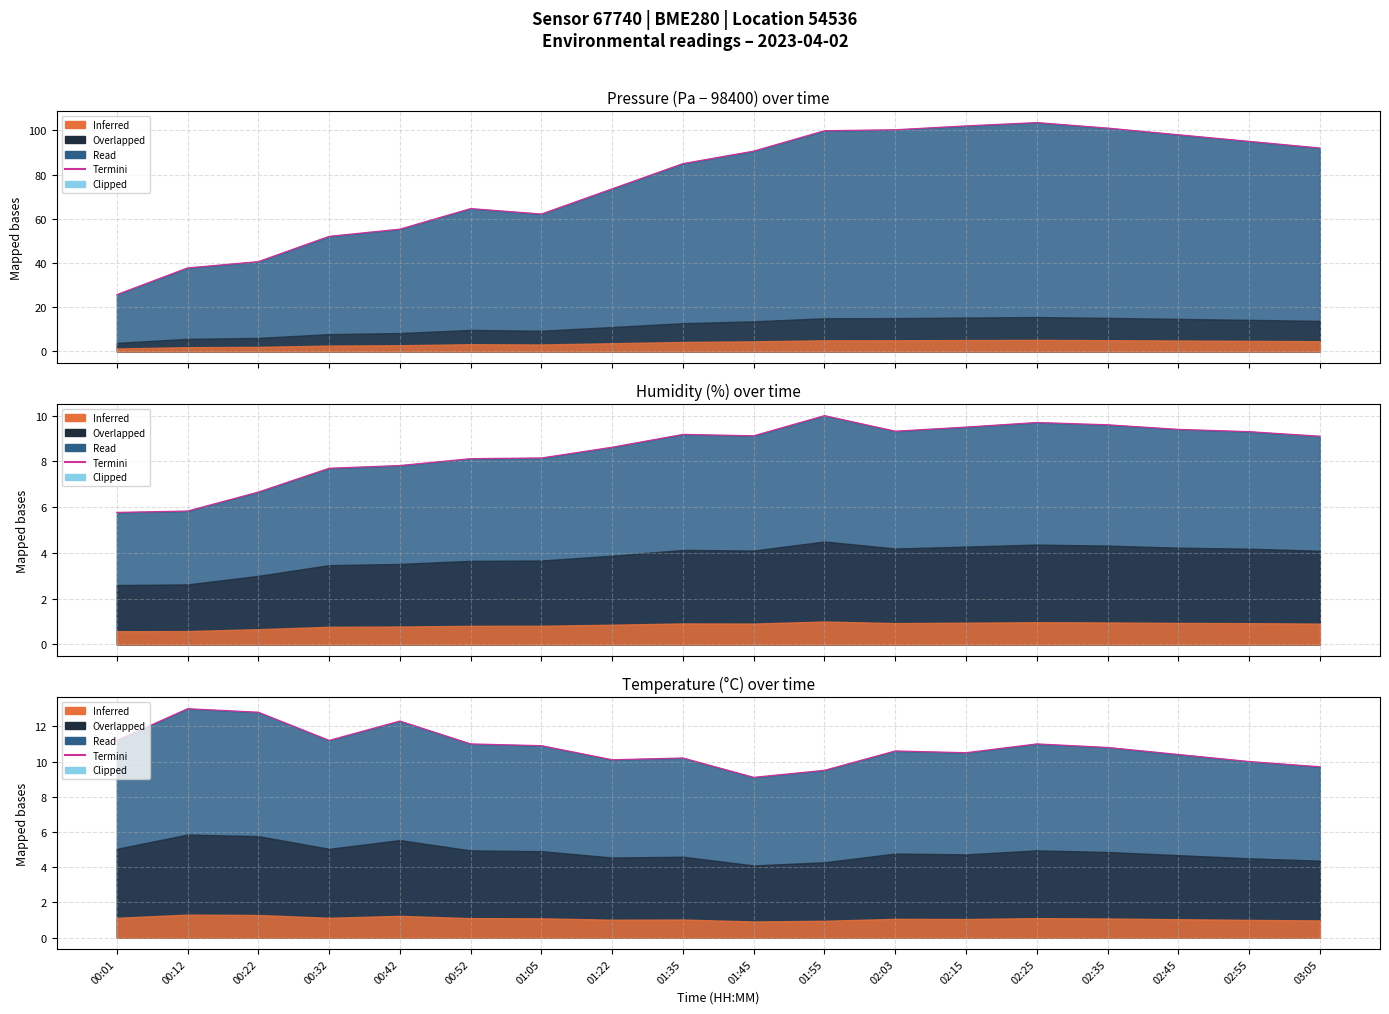

How many interior local peaks (higher than both neighbors) does the data have?

5